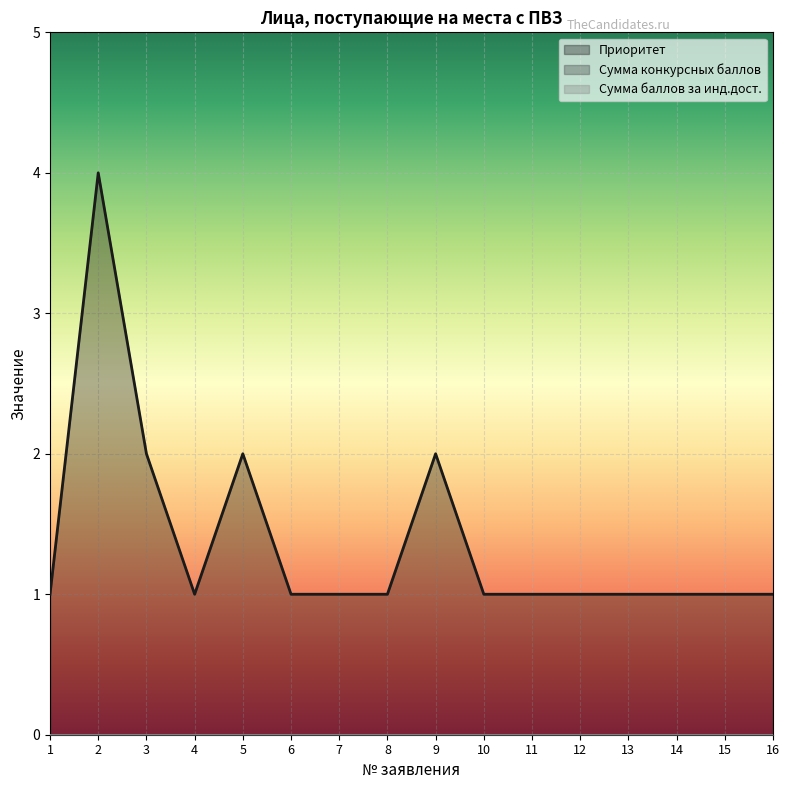

Reading right to left, what are all the values shown in this chart?

Приоритет: 1	1	1	1	1	1	1	2	1	1	1	2	1	2	4	1
Сумма конкурсных баллов: 0	0	0	0	0	0	0	0	0	0	0	0	0	0	0	0
Сумма баллов за инд.дост.: 0	0	0	0	0	0	0	0	0	0	0	0	0	0	0	0